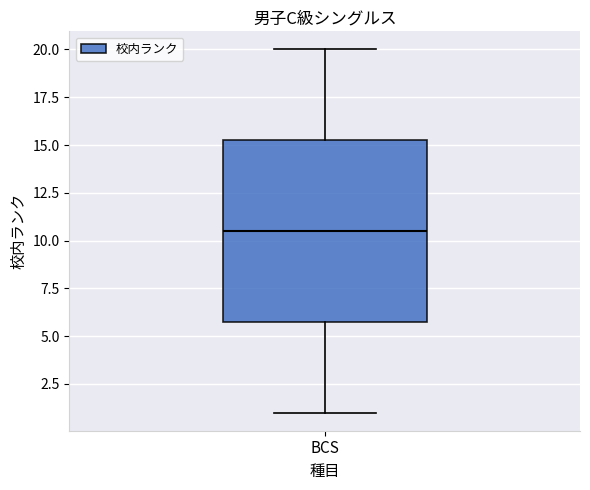

Transcribe this box plot: give where the median line is, the range the box spans, and where the two whiskers end, as read against the y-axis. The values are not printed on the chart, so give them approximately, as read against the axis.

median 10.5, box 6.0 to 15.5, whiskers 1.0 to 20.0